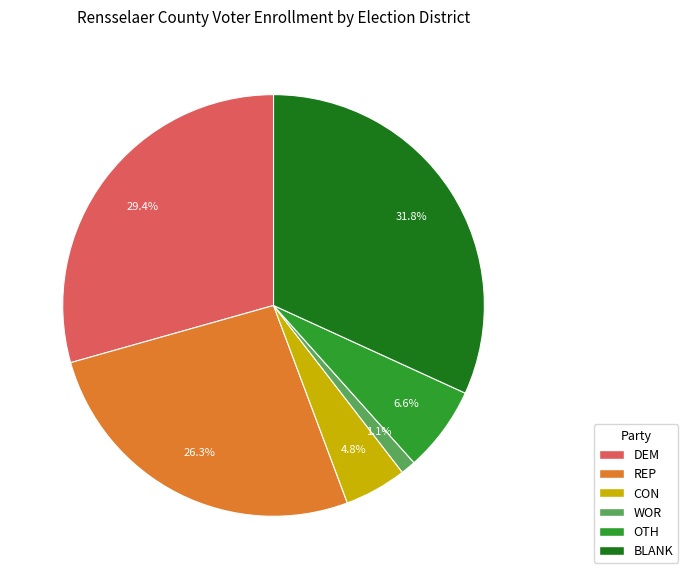

Do DEM and BLANK together represent more than half of the pie?

Yes